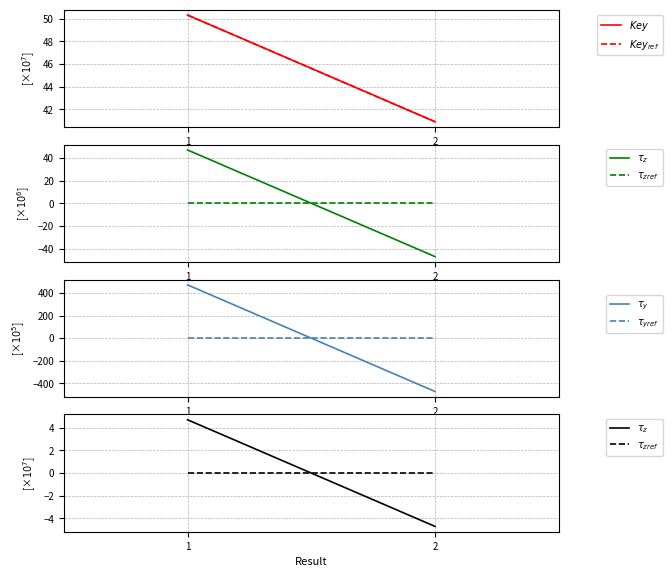

List the labels in order of $\tau_{zref}$ value, smallest first.

1, 2